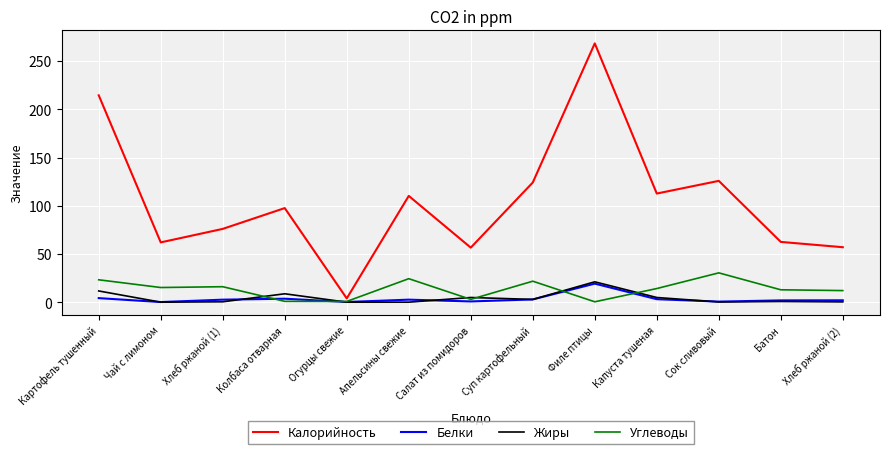

What is the difference between the highest and lowest values at Сок сливовый?

125.6